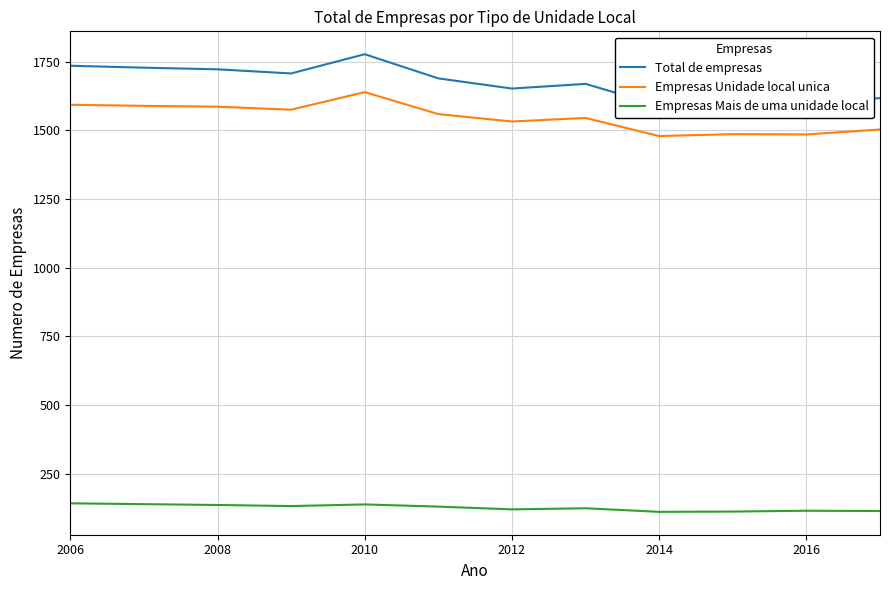

True or false: Empresas Unidade local unica and Total de empresas cross at least once.

False